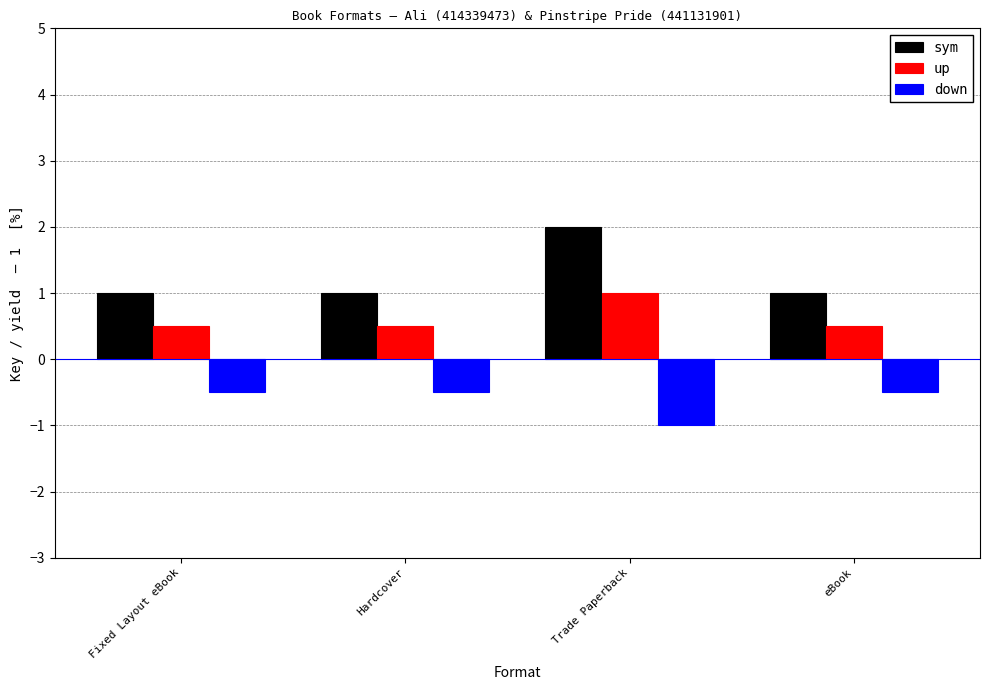

Is the value of down at Fixed Layout eBook greater than the value of sym at Fixed Layout eBook?

No